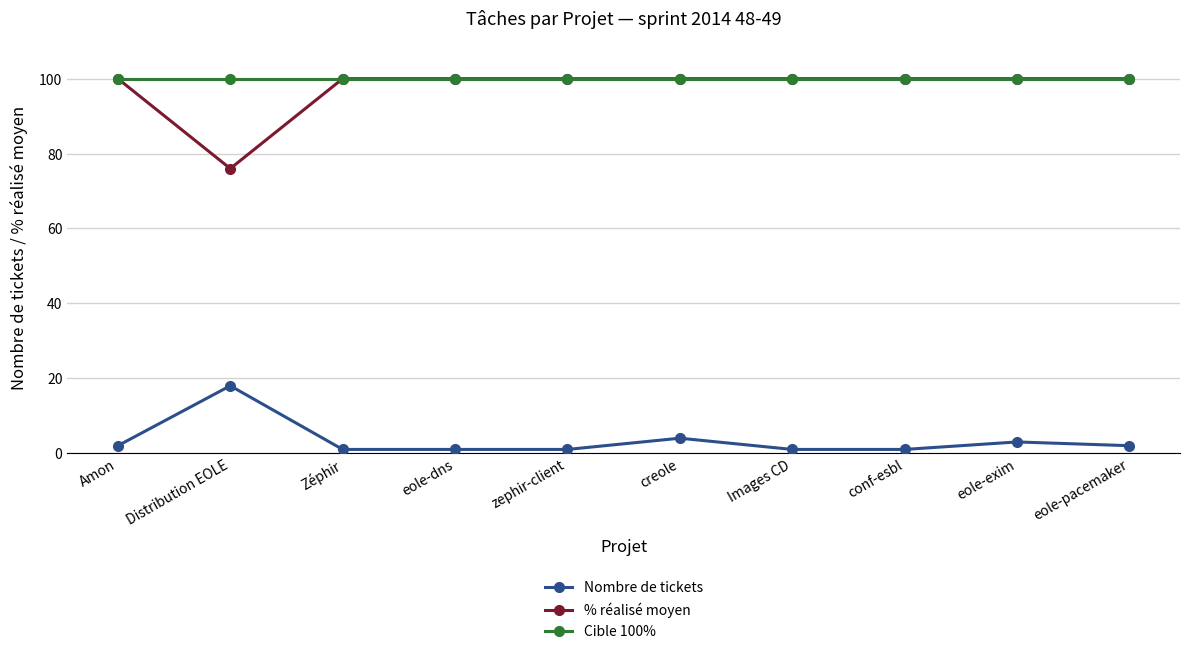

The value of Cible 100% at Zéphir is 100. True or false?

True